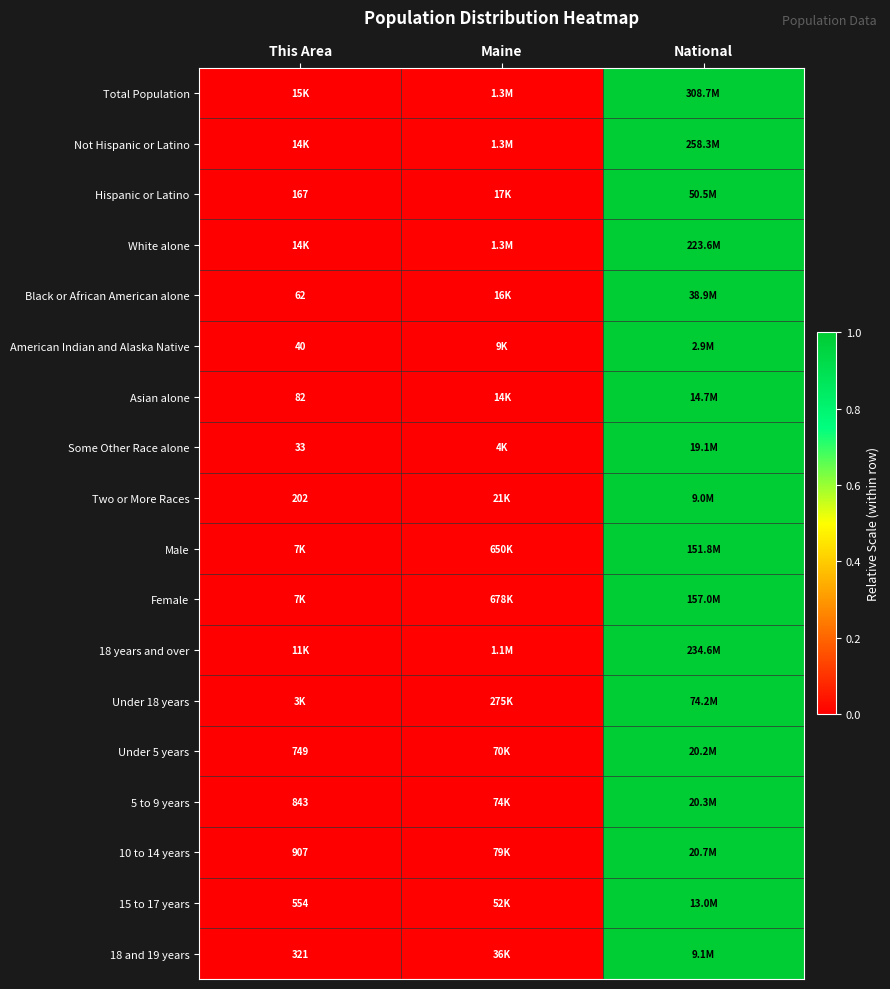

At which category is the sum across all series the highest?

National